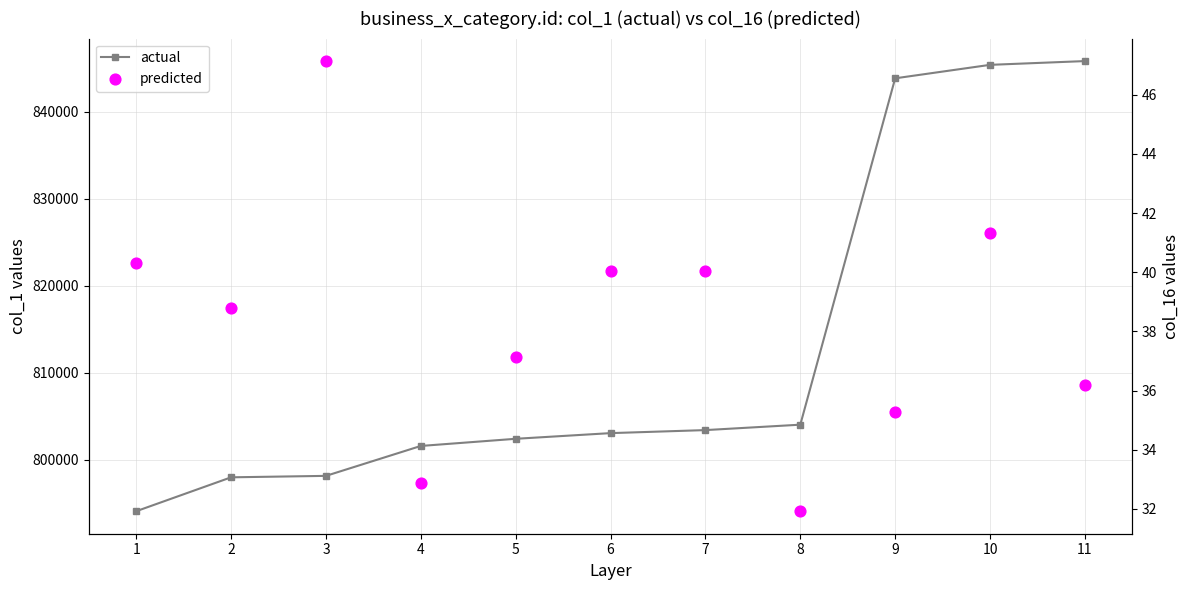

At how many categories does at least one series exceed 706107?

11